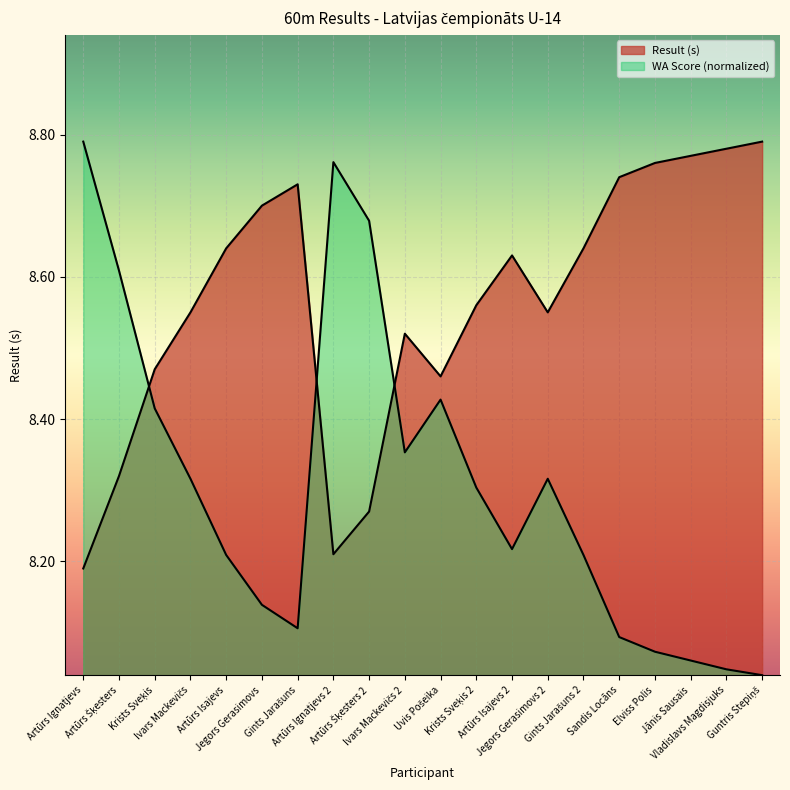

Which series ends up on top after the final intersection of WA and Result?

Result